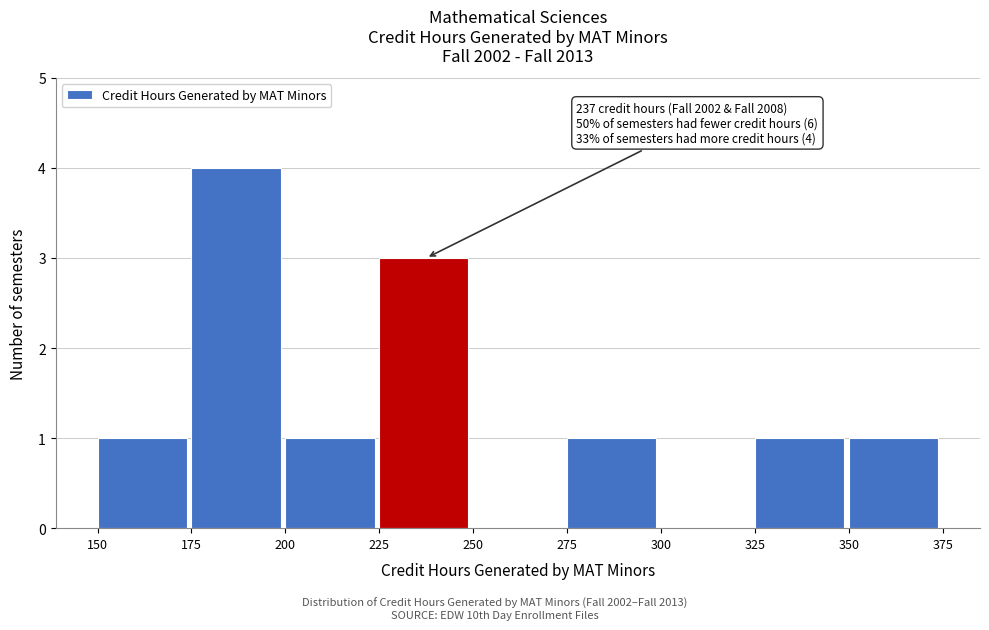

Over which range of the x-axis is the bar tallest?

175 to 200